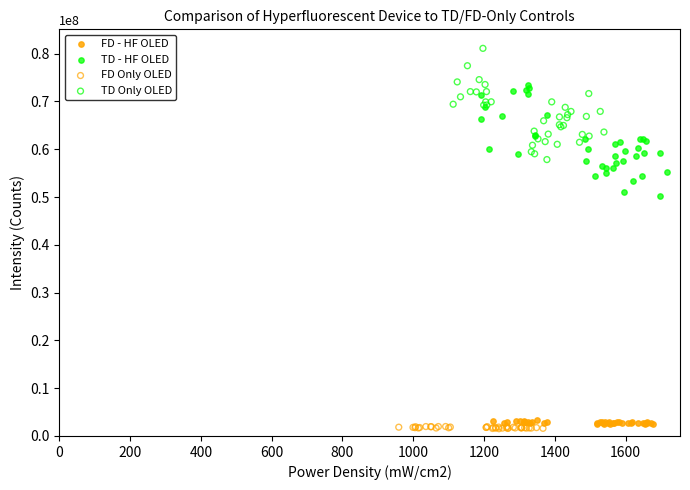

Which series contains the highest Y value?

TD Only OLED